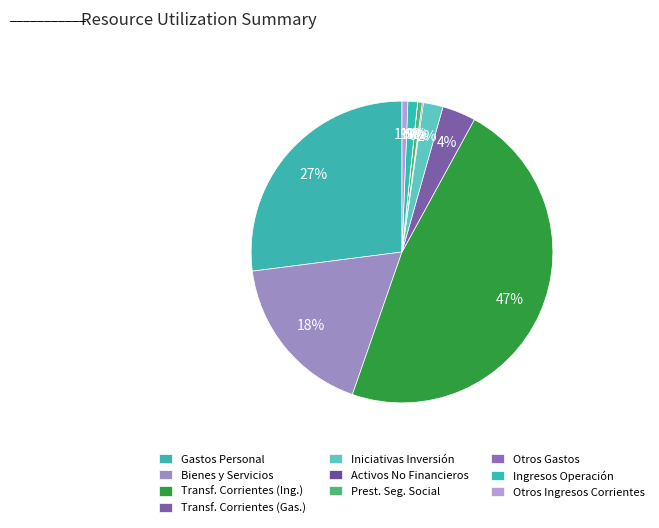

Does any single category account for the majority?

No